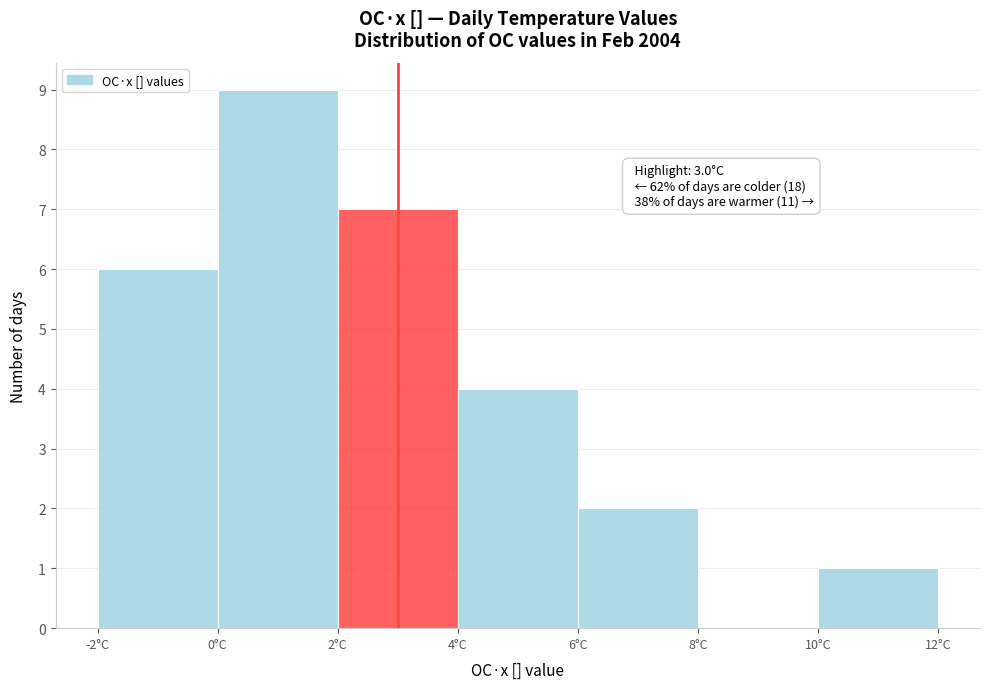

Which range on the x-axis has the tallest bar?

0 to 2